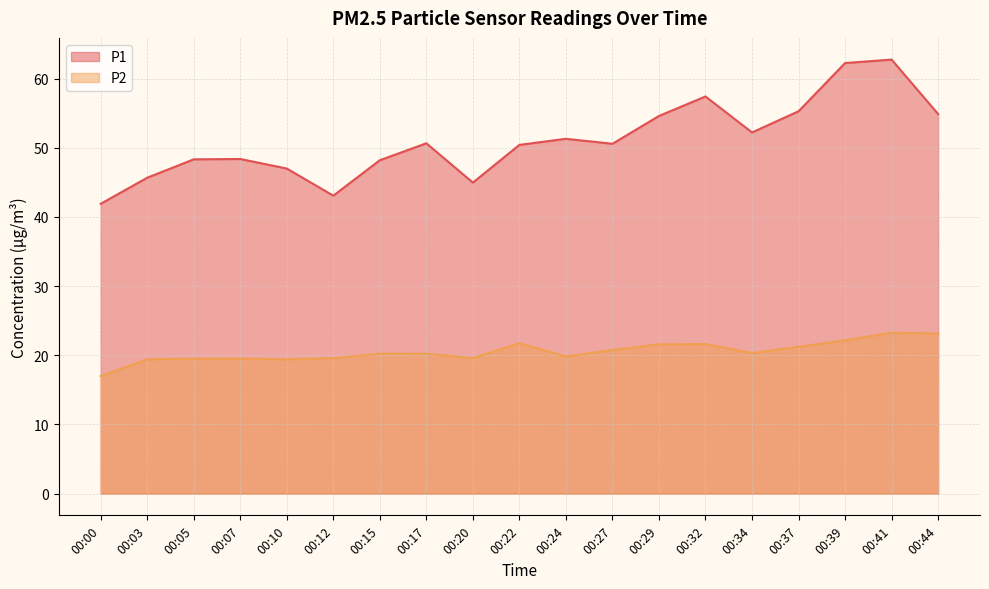

How many lines are shown in the chart?

2